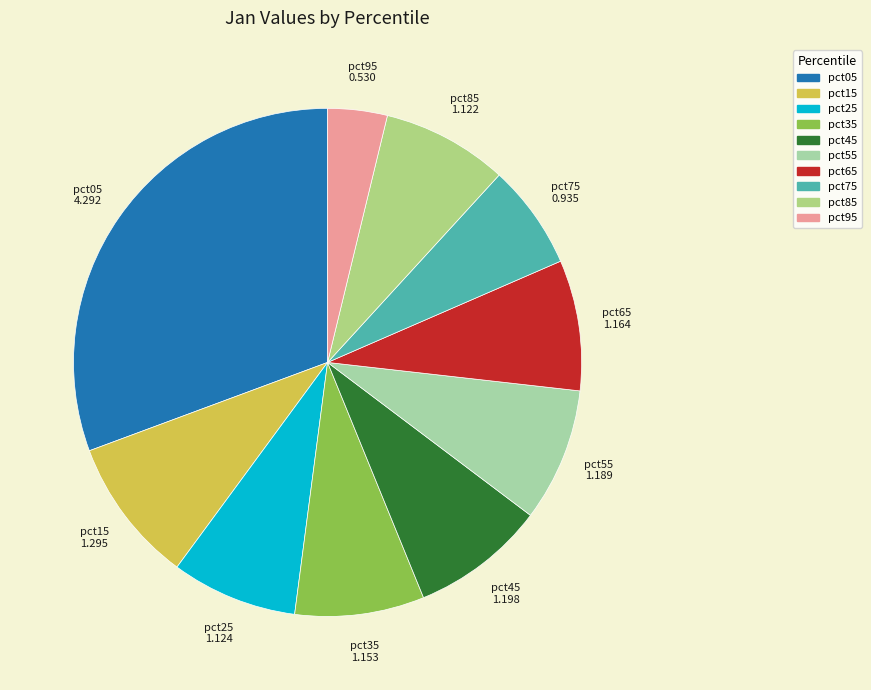

Combined, do pct05 and pct85 account for over 50%?

No